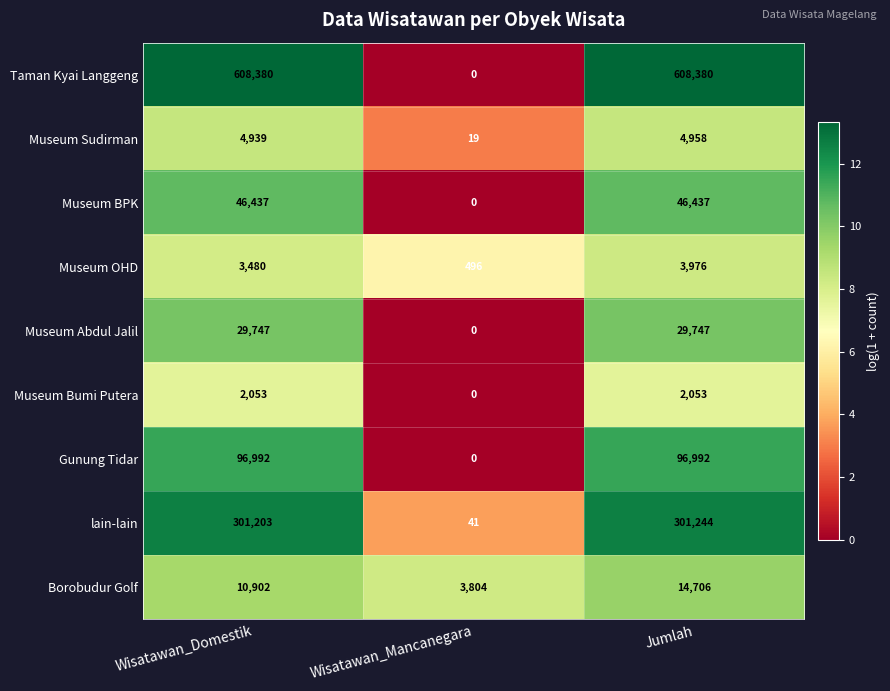

How many Museum BPK values are between 0 and 46437?

3